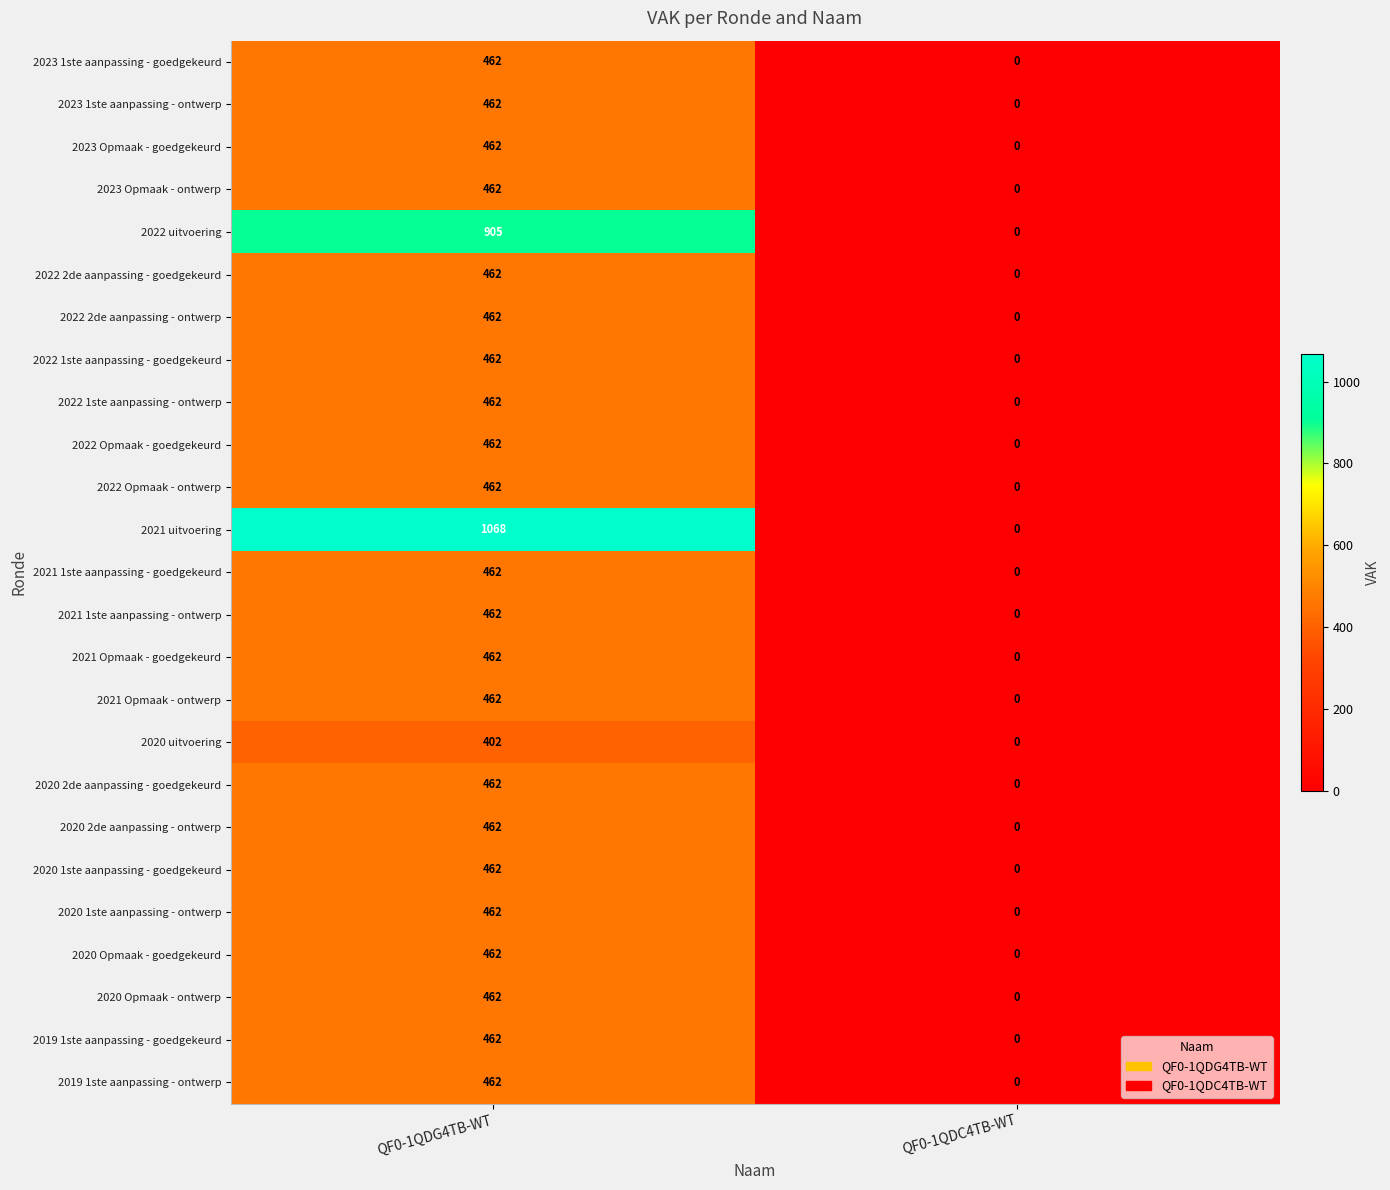

Which series changed the most between QF0-1QDG4TB-WT and QF0-1QDC4TB-WT?

2021 uitvoering